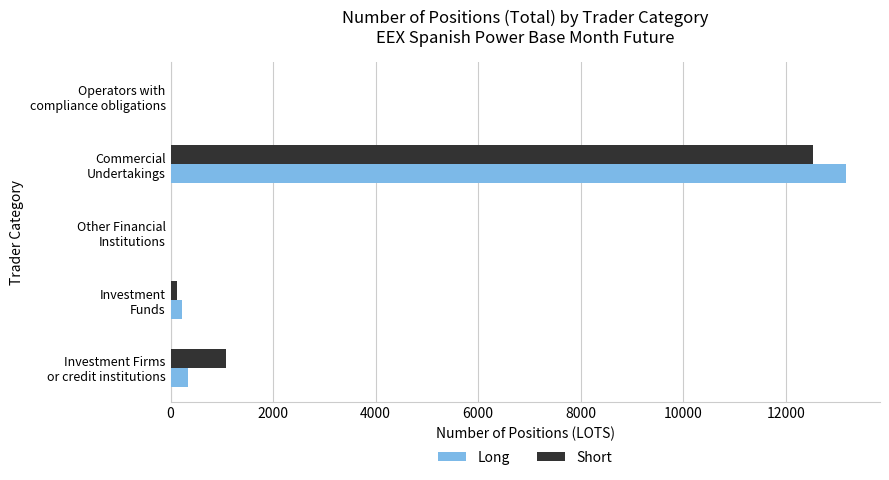

What is the sum of all Short values?

13742.8